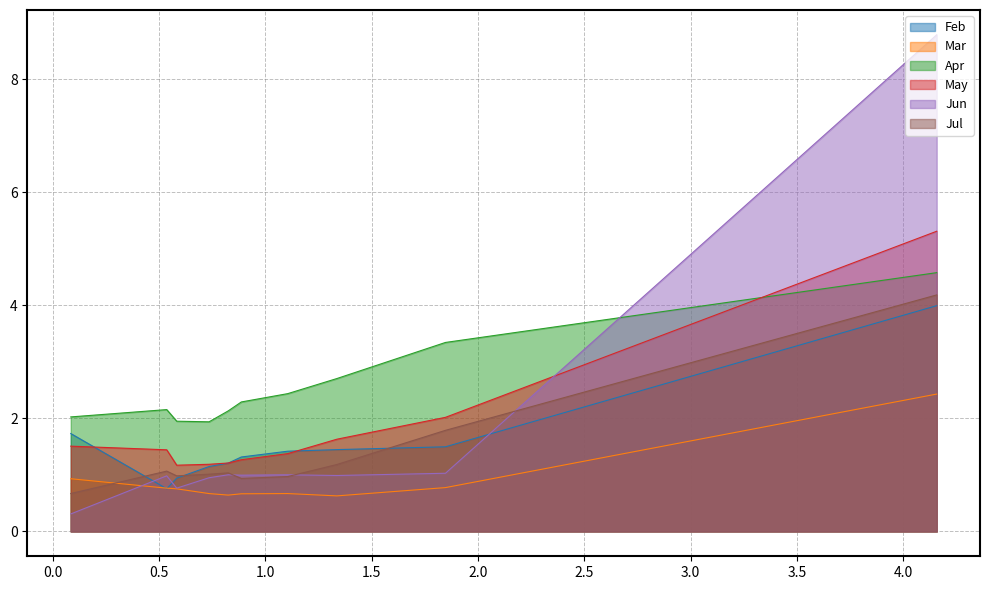

The value of Feb at pct05 is 4.0. True or false?

True